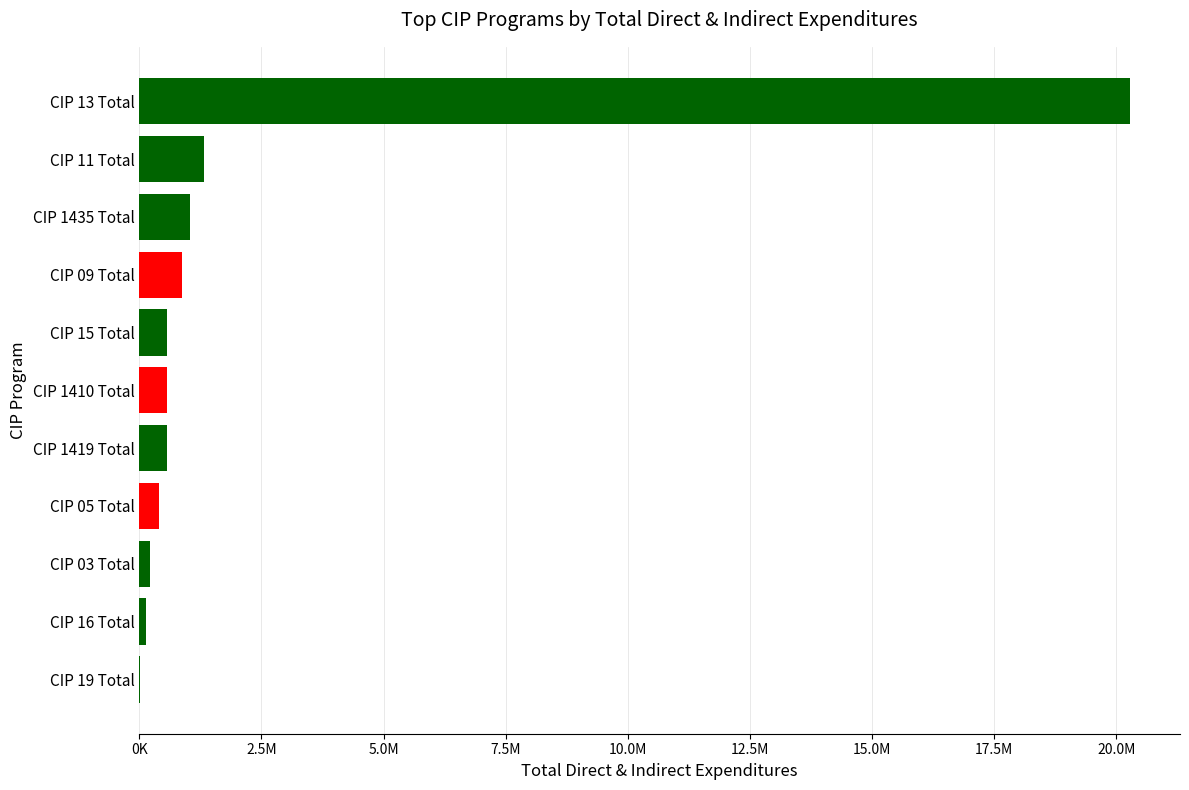

What is the minimum value shown in the chart?

5851.3